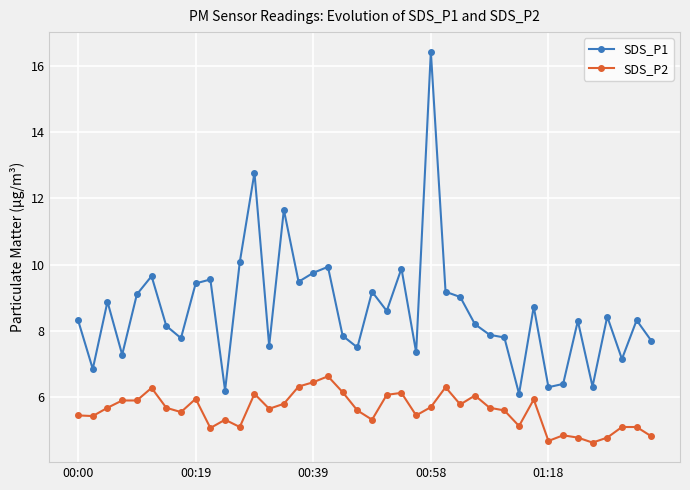

What is the greatest value displayed?

16.4